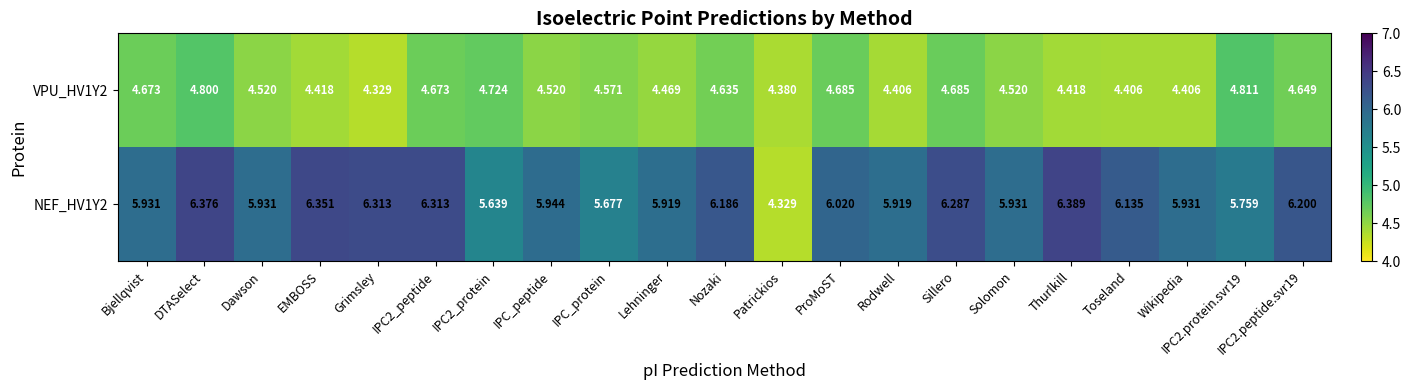

What is the total value across all series at Nozaki?

10.8